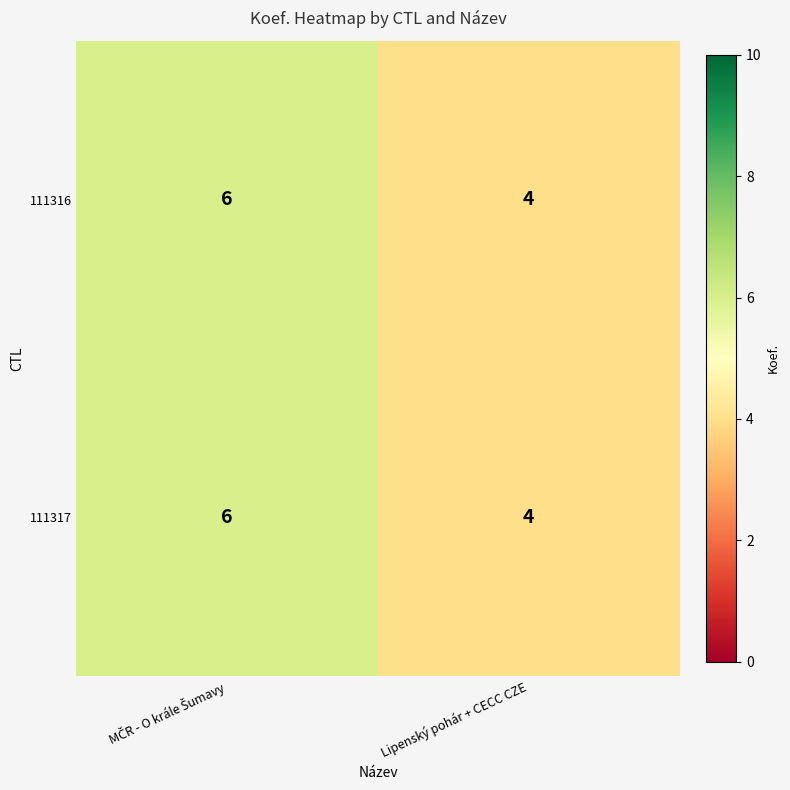

Reading left to right, extract all data points from this chart.

111316: 6	4
111317: 6	4